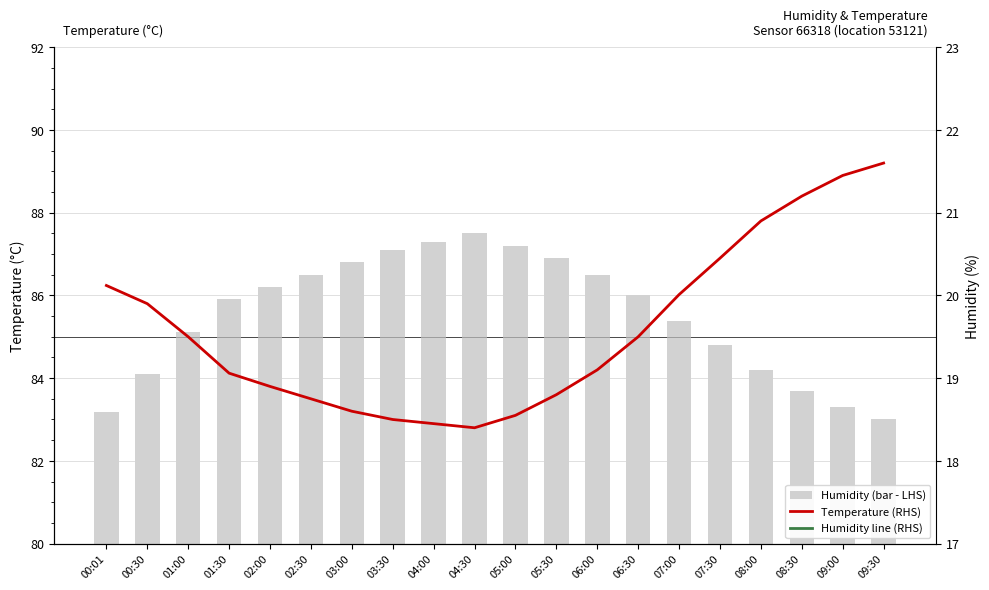

At which label does Temperature (RHS) reach its minimum?

04:30